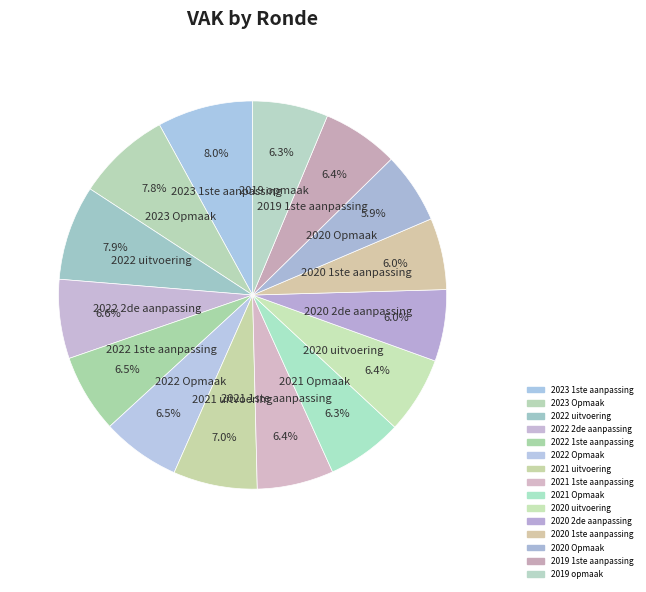

Is there a majority slice in this chart?

No